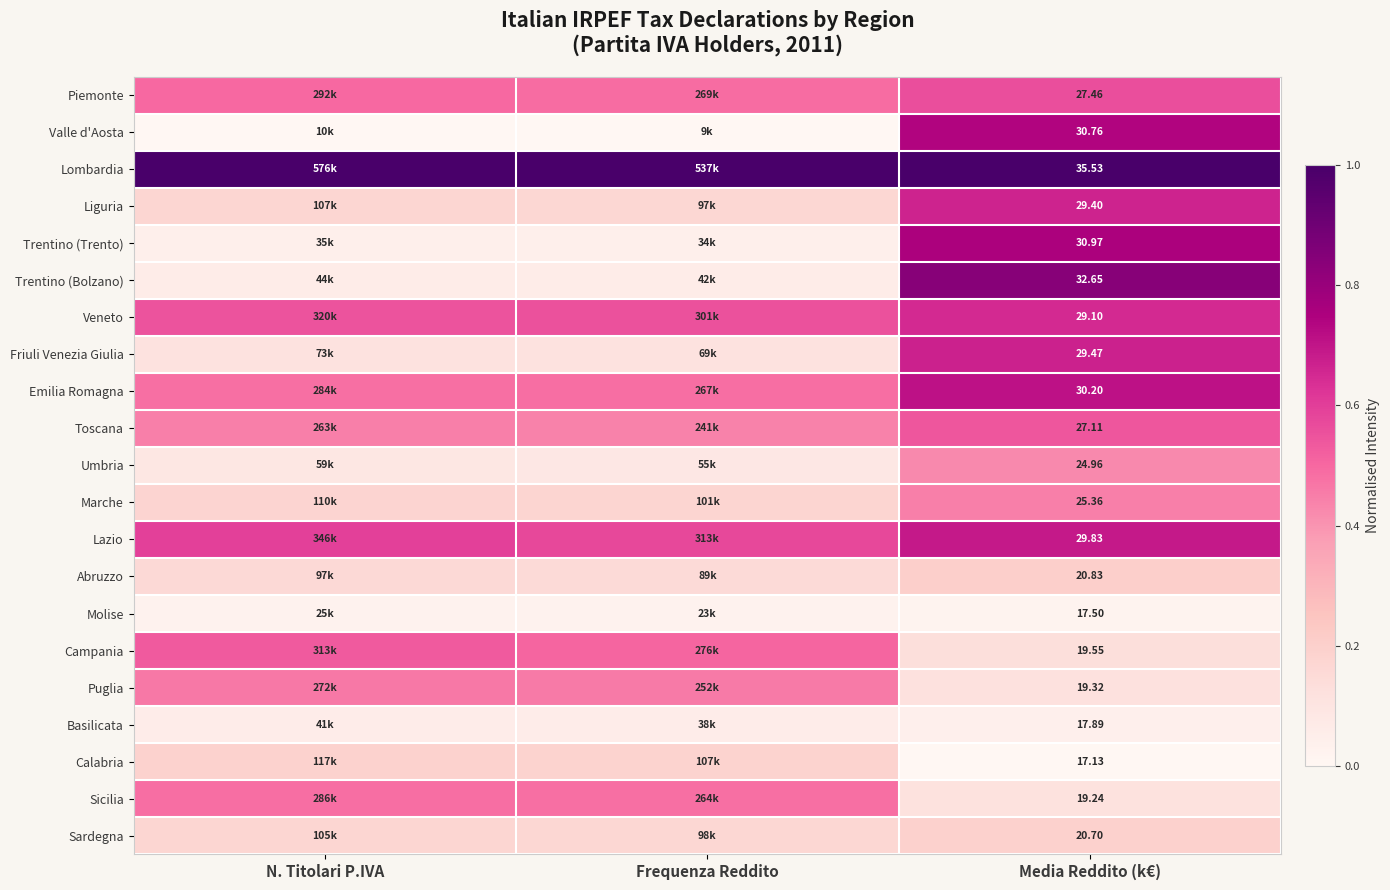

At Media Reddito (k€), list the series in order from smallest to largest.

Calabria, Molise, Basilicata, Sicilia, Puglia, Campania, Sardegna, Abruzzo, Umbria, Marche, Toscana, Piemonte, Veneto, Liguria, Friuli Venezia Giulia, Lazio, Emilia Romagna, Valle d'Aosta, Trentino (Trento), Trentino (Bolzano), Lombardia